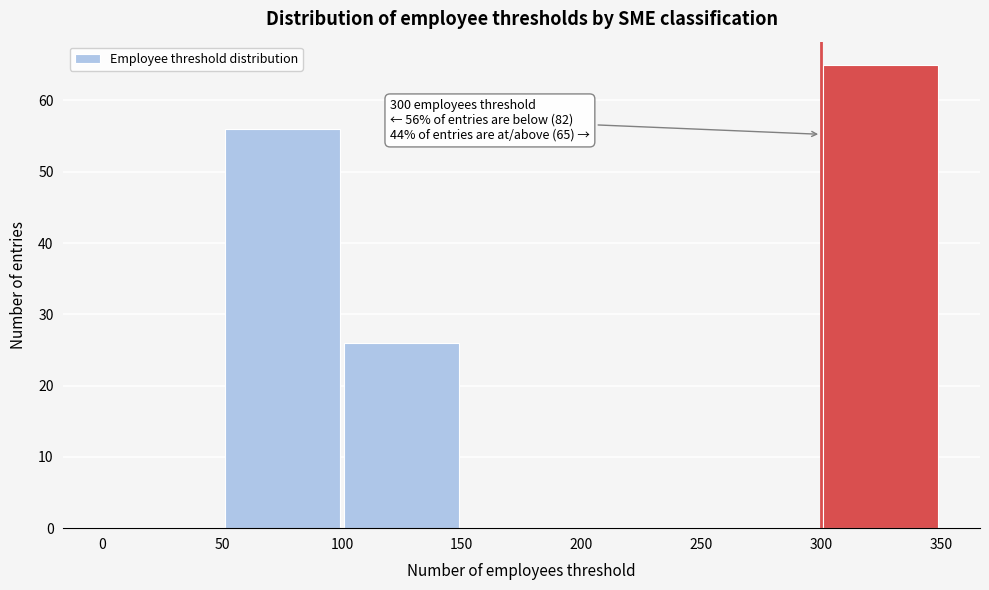

Over which range of the x-axis is the bar tallest?

300 to 350